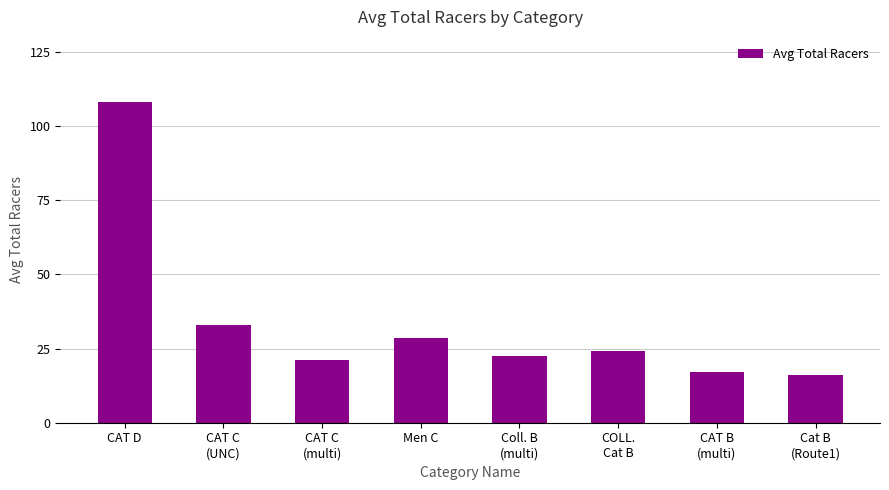

The value at CAT D is 44.0. True or false?

False